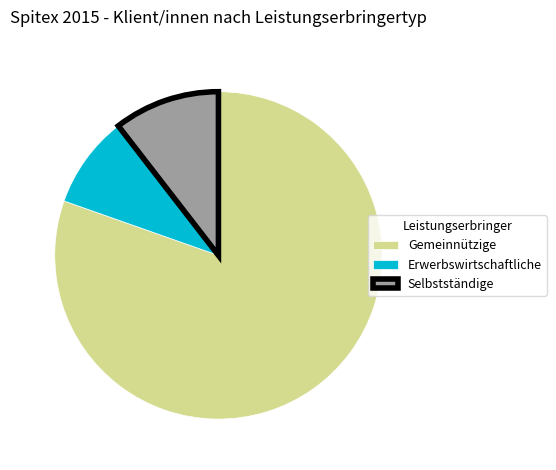

Which slice is the largest?

Gemeinnützige